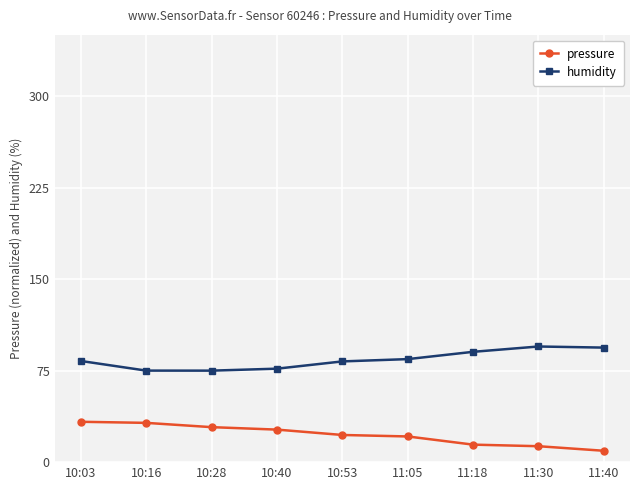

Count the number of categories in the chart.

9